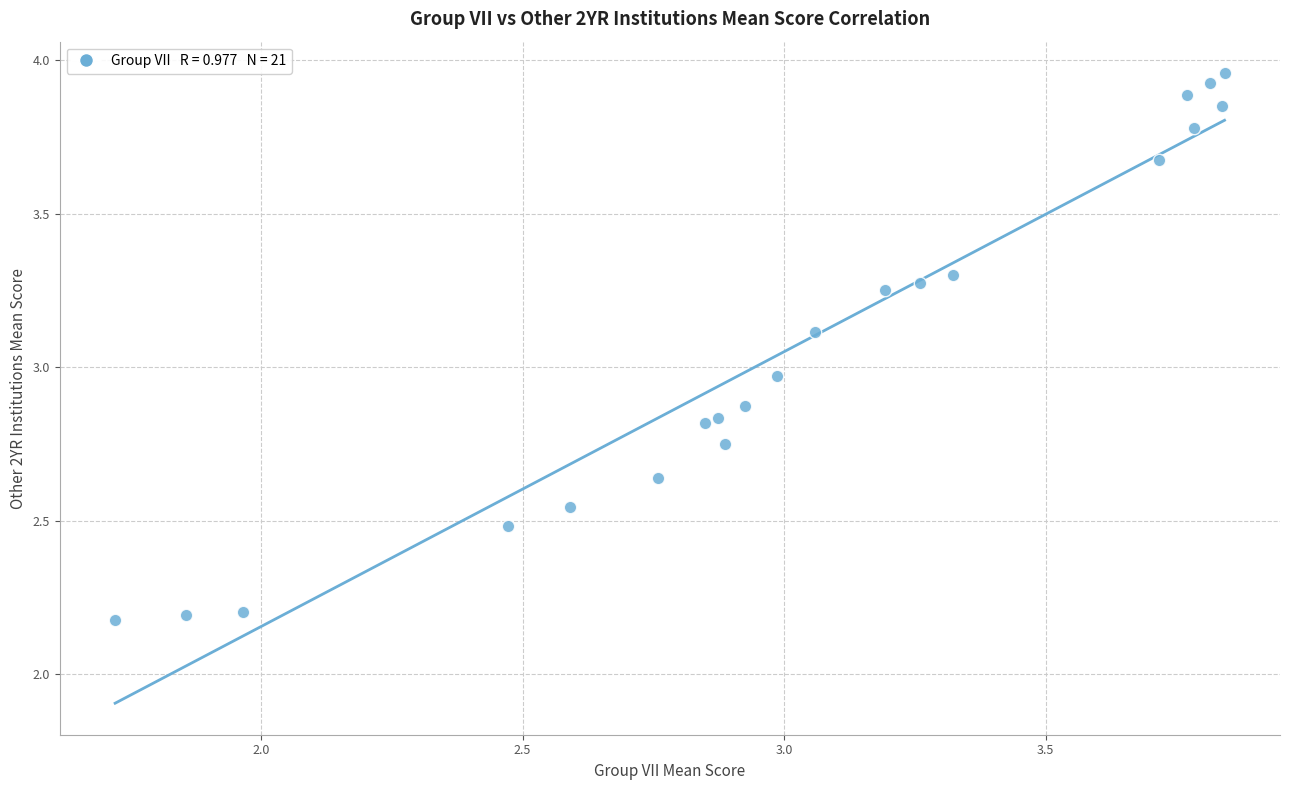

What is the range of Y values (max minus min)?

1.8